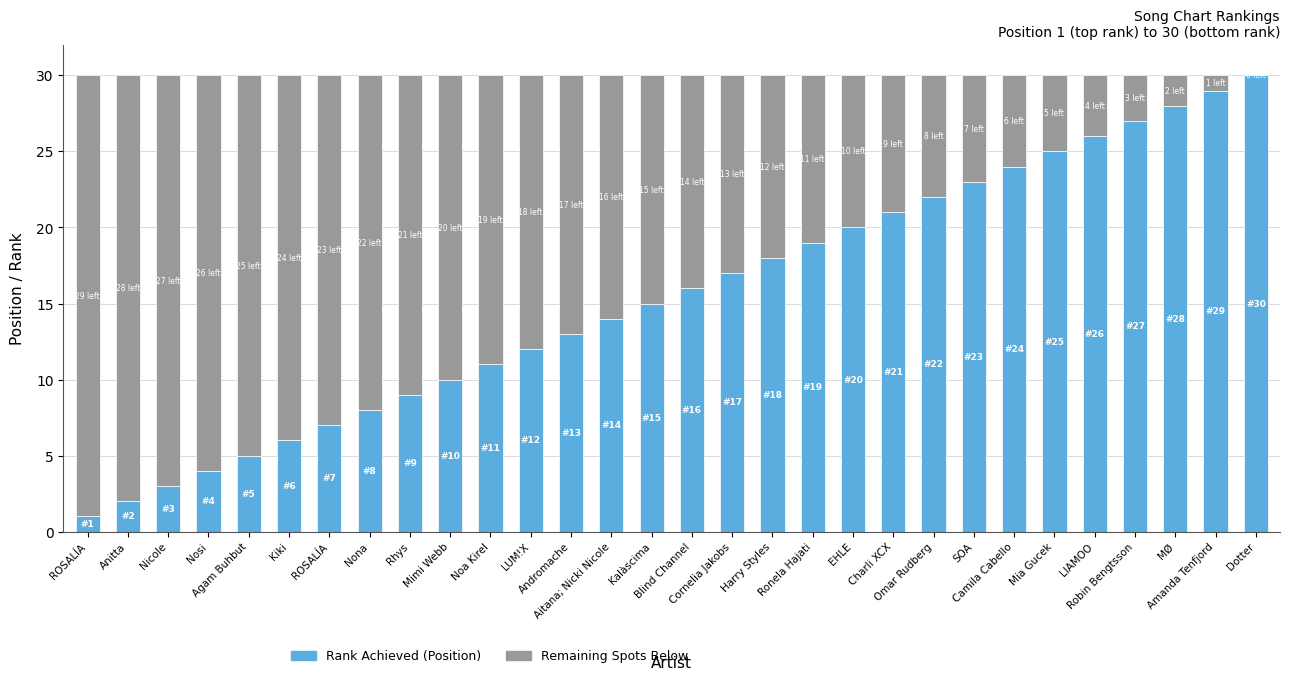

Between LIAMOO and Agam Buhbut, which is larger?

LIAMOO